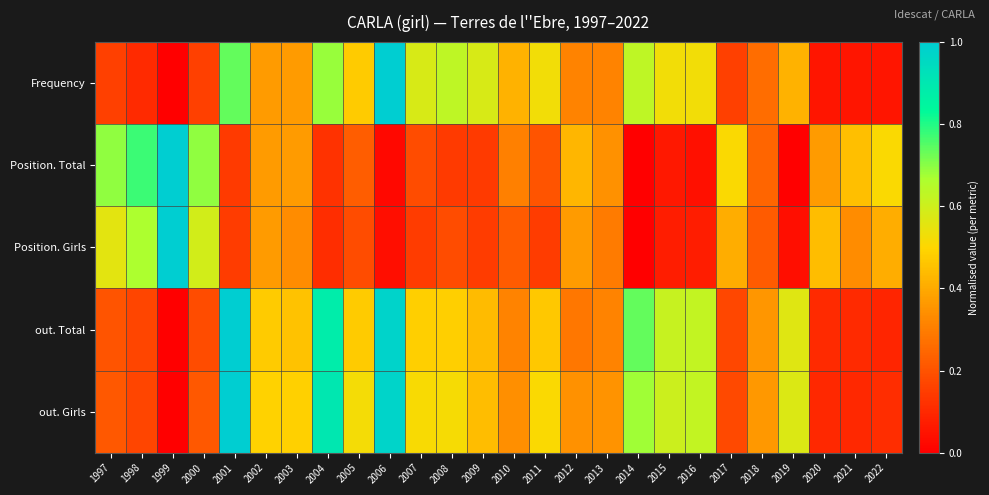

Reading left to right, list all the values displayed in this chart.

Frequency: 1997=0.2	1998=0.1	1999=0.0	2000=0.2	2001=0.7	2002=0.4	2003=0.4	2004=0.7	2005=0.5	2006=1.0	2007=0.6	2008=0.6	2009=0.6	2010=0.4	2011=0.5	2012=0.3	2013=0.3	2014=0.6	2015=0.5	2016=0.5	2017=0.2	2018=0.3	2019=0.4	2020=0.1	2021=0.1	2022=0.1
Position. Total: 1997=0.7	1998=0.8	1999=1.0	2000=0.7	2001=0.1	2002=0.4	2003=0.4	2004=0.1	2005=0.2	2006=0.0	2007=0.2	2008=0.1	2009=0.1	2010=0.3	2011=0.2	2012=0.4	2013=0.3	2014=0.0	2015=0.1	2016=0.0	2017=0.5	2018=0.2	2019=0.0	2020=0.4	2021=0.4	2022=0.5
Position. Girls: 1997=0.6	1998=0.7	1999=1.0	2000=0.6	2001=0.1	2002=0.4	2003=0.3	2004=0.1	2005=0.2	2006=0.0	2007=0.1	2008=0.2	2009=0.1	2010=0.2	2011=0.1	2012=0.4	2013=0.3	2014=0.0	2015=0.1	2016=0.1	2017=0.4	2018=0.2	2019=0.0	2020=0.4	2021=0.3	2022=0.4
out. Total: 1997=0.2	1998=0.2	1999=0.0	2000=0.2	2001=1.0	2002=0.5	2003=0.5	2004=0.9	2005=0.5	2006=1.0	2007=0.5	2008=0.5	2009=0.4	2010=0.3	2011=0.5	2012=0.3	2013=0.3	2014=0.7	2015=0.6	2016=0.6	2017=0.2	2018=0.4	2019=0.6	2020=0.1	2021=0.1	2022=0.1
out. Girls: 1997=0.2	1998=0.2	1999=0.0	2000=0.2	2001=1.0	2002=0.5	2003=0.5	2004=0.9	2005=0.5	2006=1.0	2007=0.5	2008=0.5	2009=0.4	2010=0.3	2011=0.5	2012=0.3	2013=0.3	2014=0.7	2015=0.6	2016=0.6	2017=0.2	2018=0.4	2019=0.6	2020=0.1	2021=0.1	2022=0.1